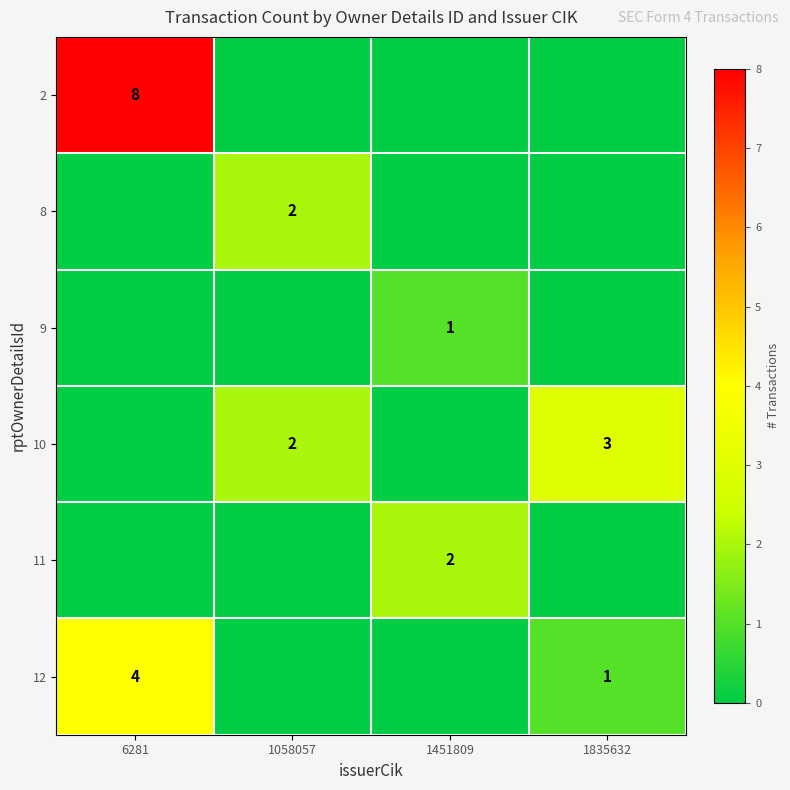

True or false: 8 has a value of 3 at 1058057.

False